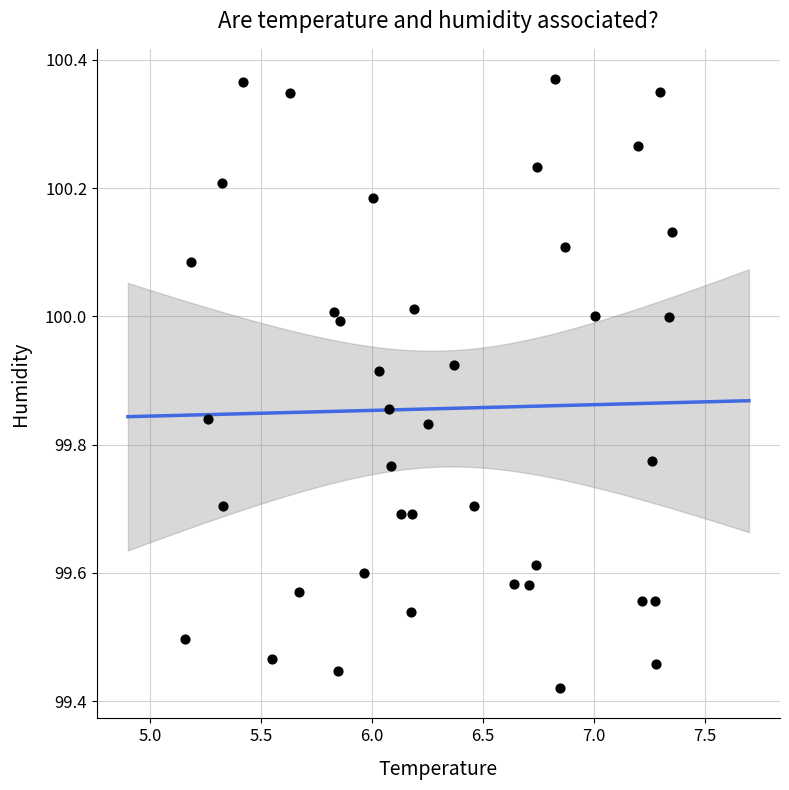

What is the range of Y values (max minus min)?

0.9